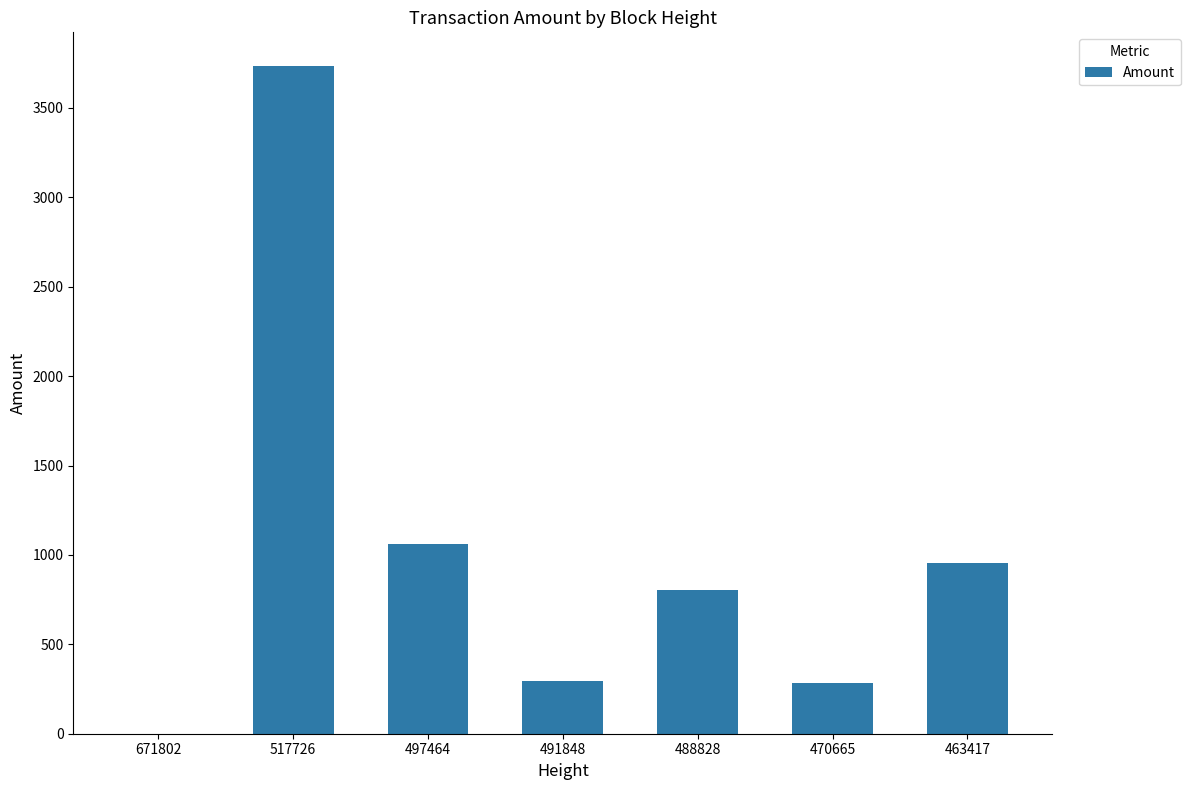

Which category has the highest value across all series?

517726